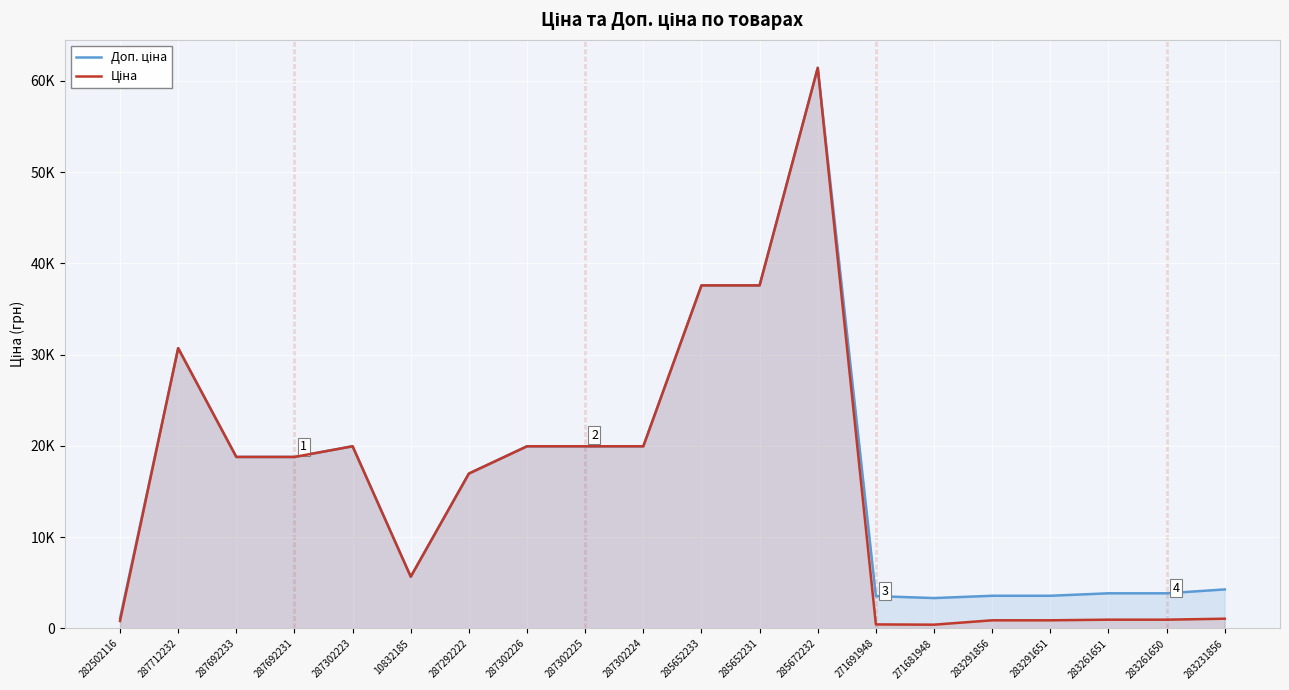

How many categories are shown in the chart?

20